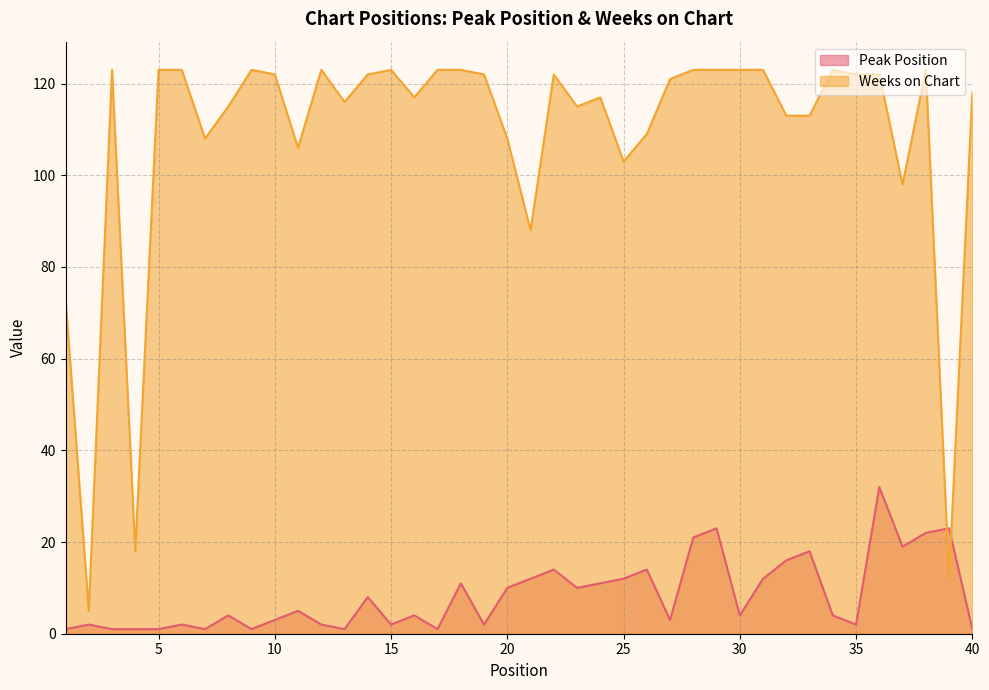

Reading left to right, what are all the values shown in this chart?

Peak Position: 1=1	2=2	3=1	4=1	5=1	6=2	7=1	8=4	9=1	10=3	11=5	12=2	13=1	14=8	15=2	16=4	17=1	18=11	19=2	20=10	21=12	22=14	23=10	24=11	25=12	26=14	27=3	28=21	29=23	30=4	31=12	32=16	33=18	34=4	35=2	36=32	37=19	38=22	39=23	40=1
Weeks on Chart: 1=73	2=5	3=123	4=18	5=123	6=123	7=108	8=115	9=123	10=122	11=106	12=123	13=116	14=122	15=123	16=117	17=123	18=123	19=122	20=108	21=88	22=122	23=115	24=117	25=103	26=109	27=121	28=123	29=123	30=123	31=123	32=113	33=113	34=123	35=122	36=122	37=98	38=123	39=12	40=118